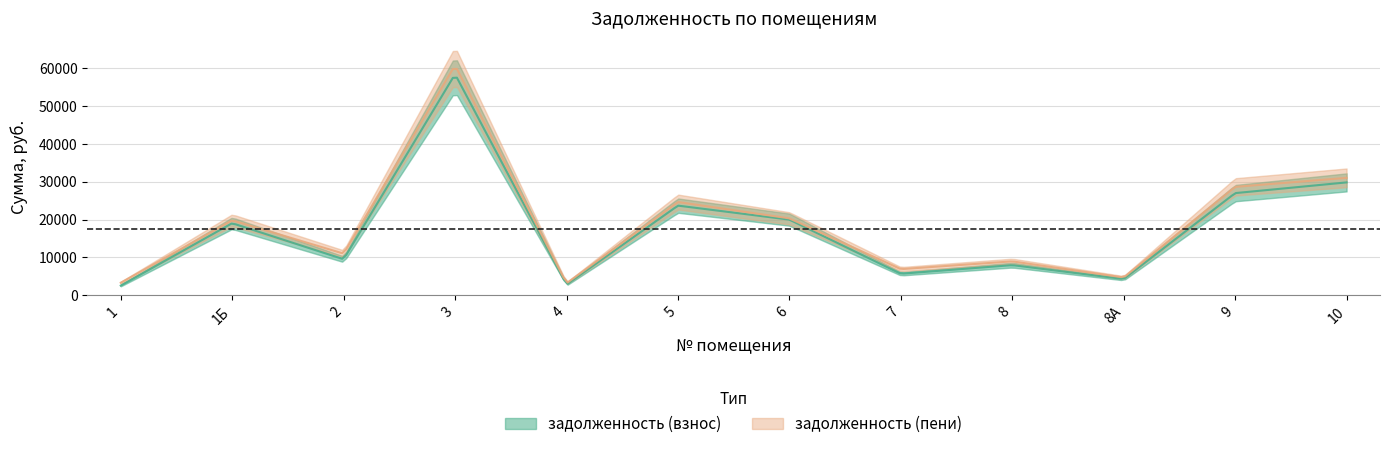

The задолженность (пени) series shows 20323.5 at 6. True or false?

True